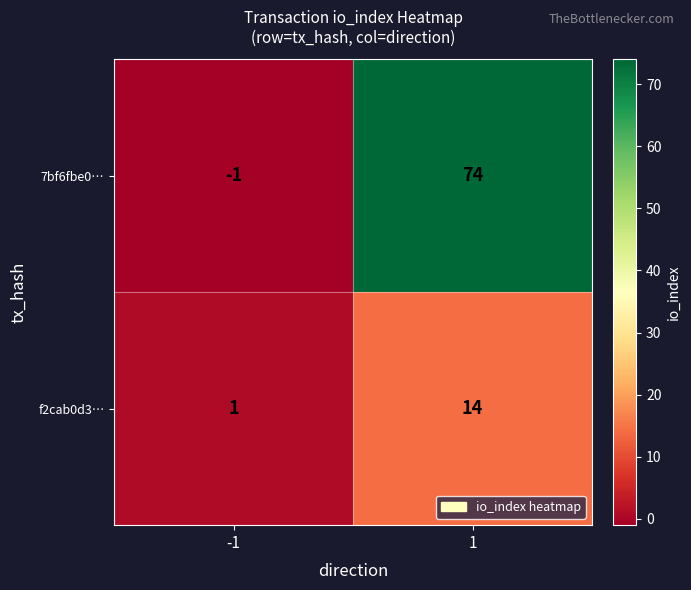

Count the number of data series in this chart.

2